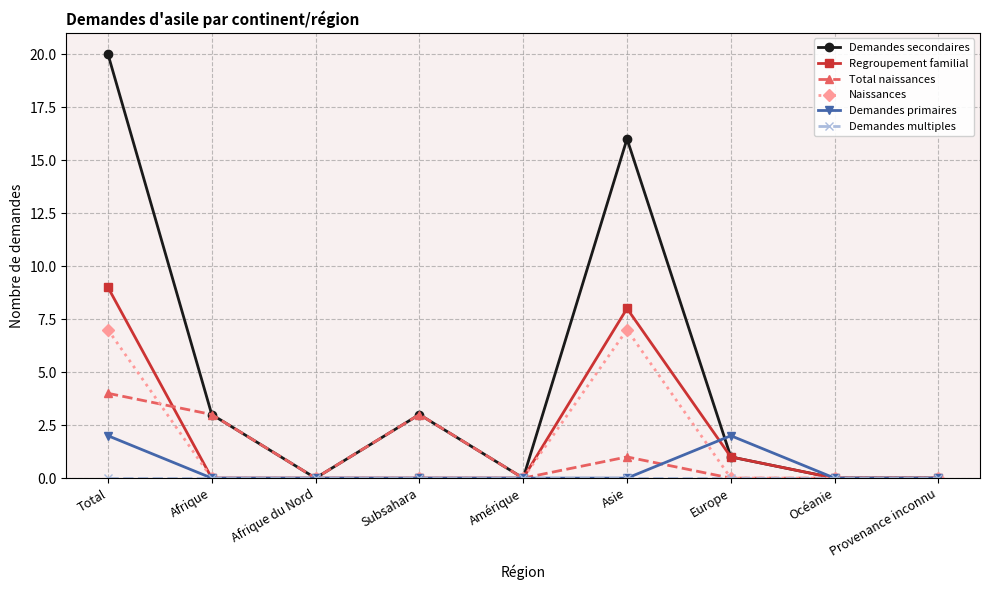

Which series has the widest spread of values?

Demandes secondaires